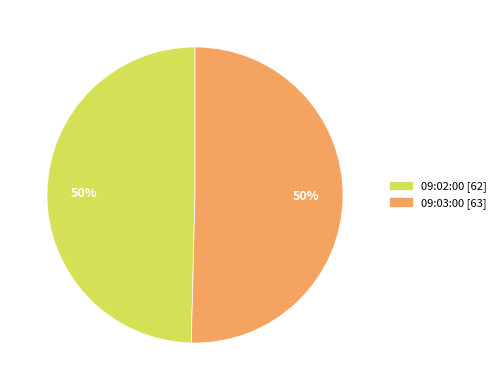

Is the sum of 09:03:00 and 09:02:00 greater than half?

Yes